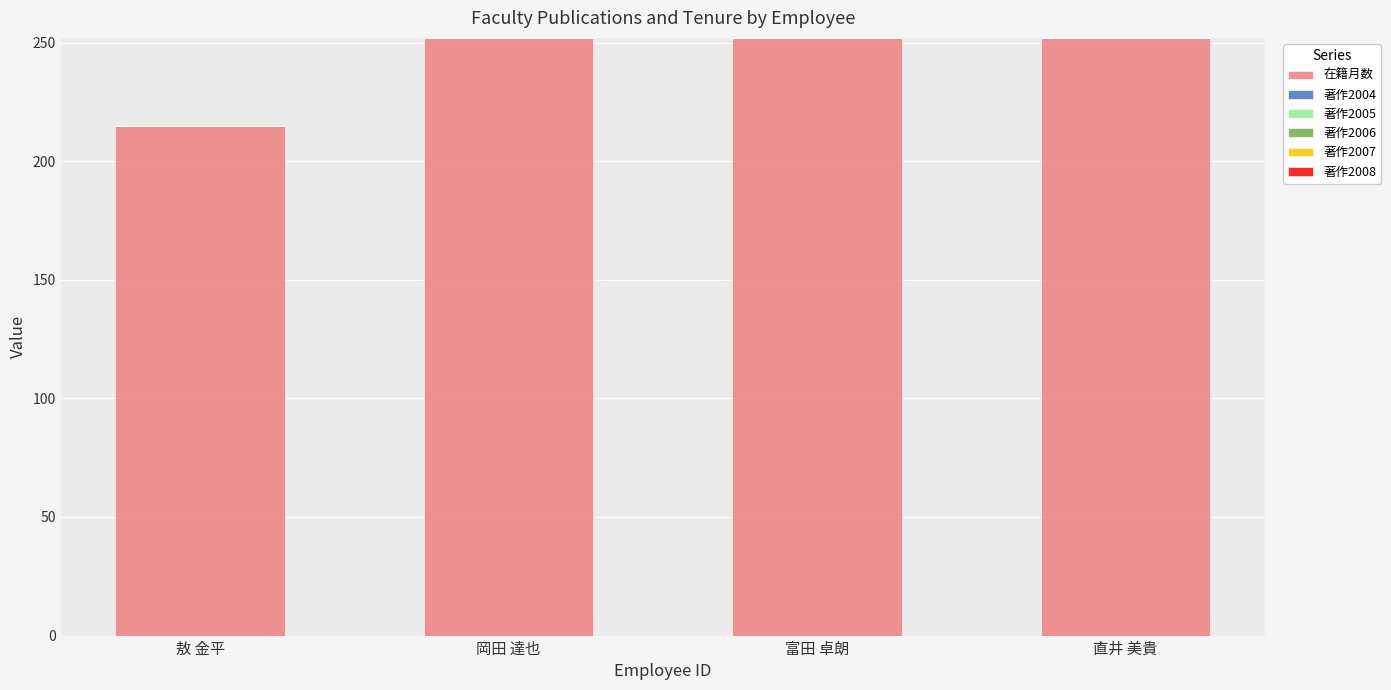

What is the change in value from 敖 金平 to 岡田 達也?

+37